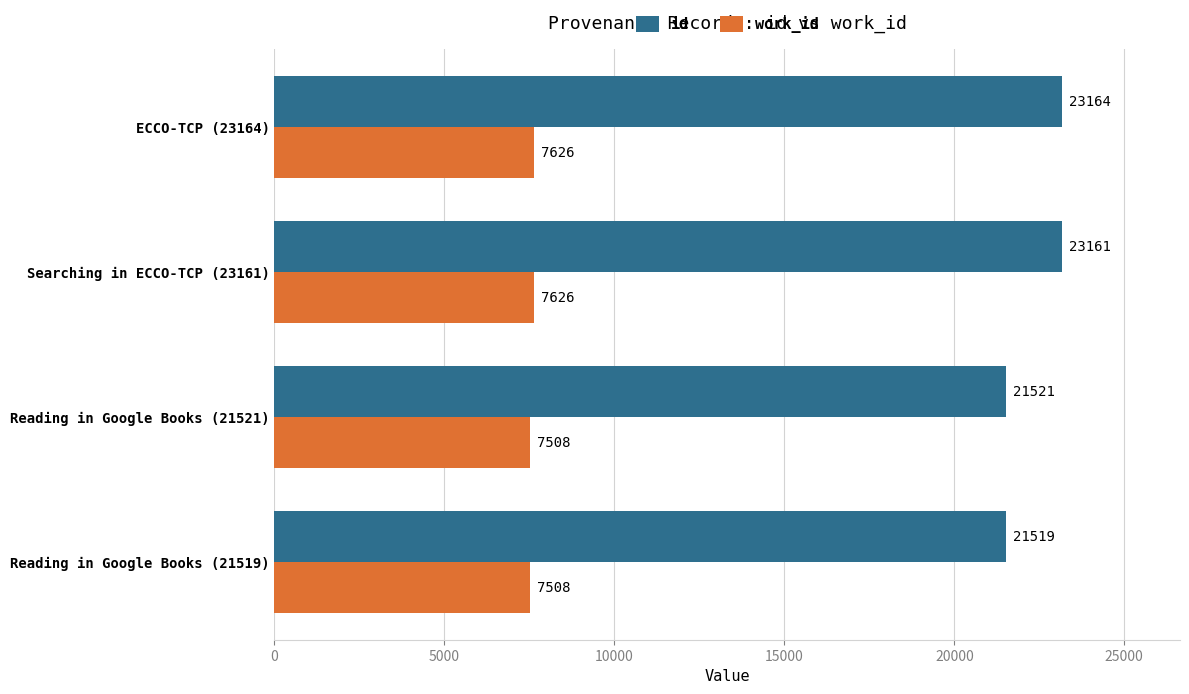

At which category is the sum across all series the highest?

ECCO-TCP (23164)